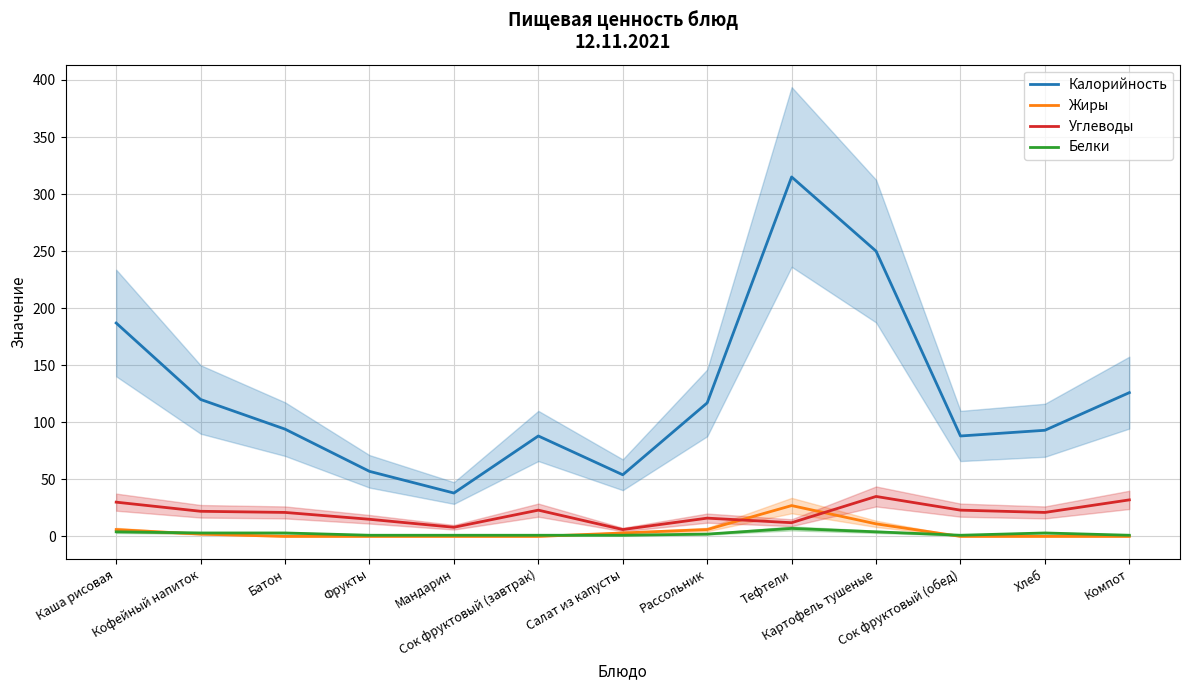

Where do Жиры and Белки first cross each other?

Каша рисовая and Кофейный напиток